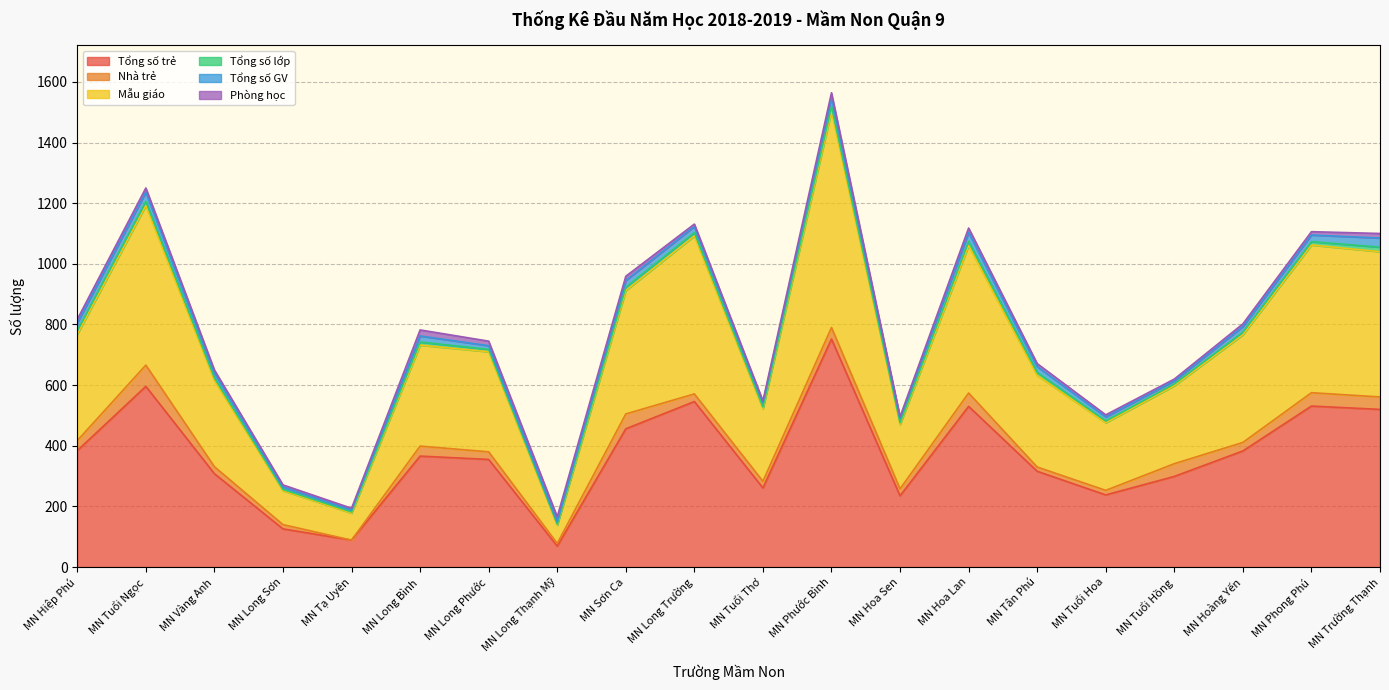

Where is the first local minimum for Tổng số lớp?

MN Long Thạnh Mỹ